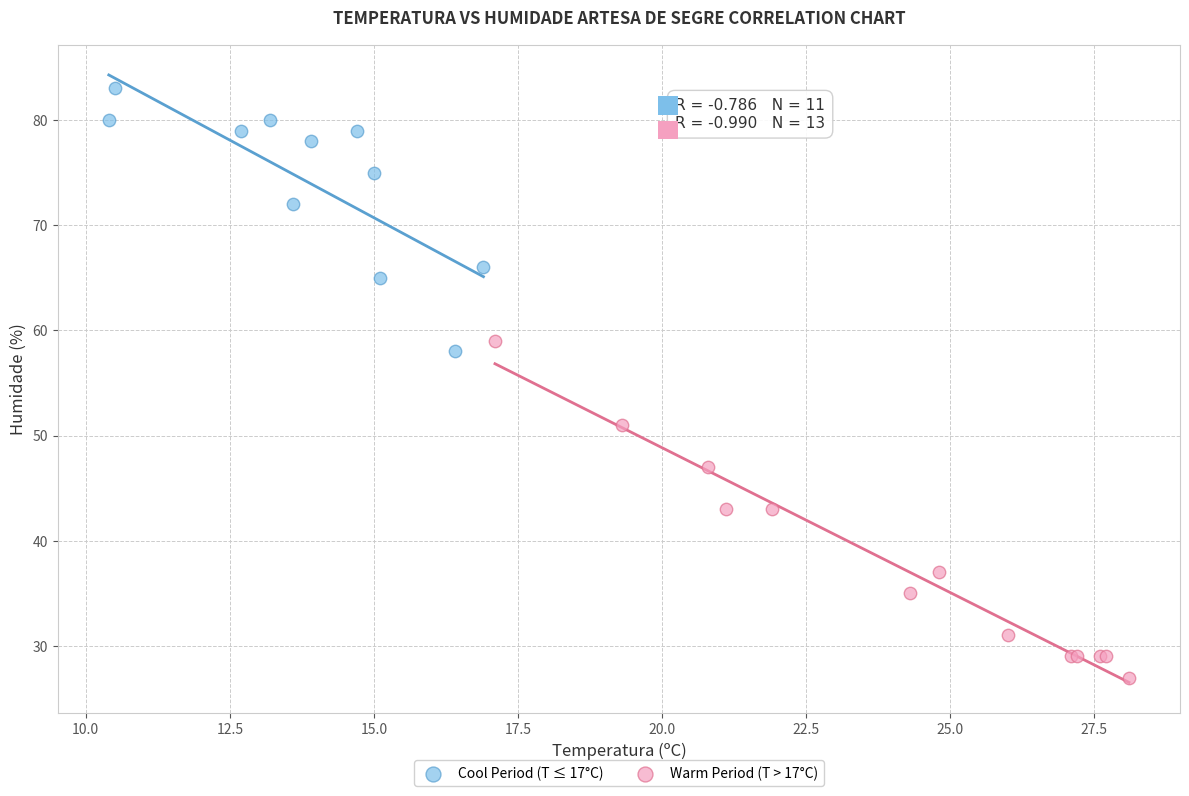

What are all the series names shown in the legend?

Cool Period (T ≤ 17°C), Warm Period (T > 17°C)